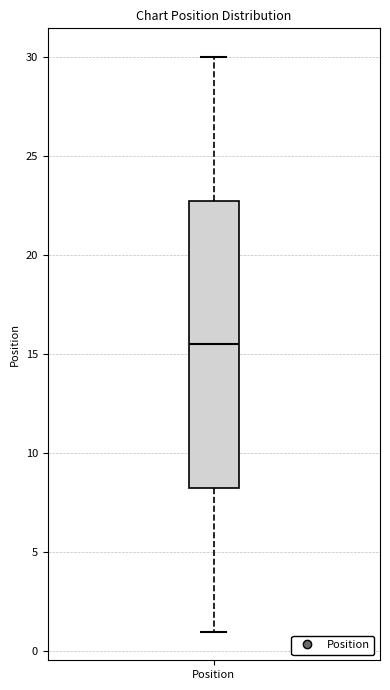

Read this box plot against the y-axis: the position of the median line, the range covered by the box, and the ends of both whiskers. The values are not printed on the chart, so give them approximately, as read against the axis.

median 15.5, box 8.5 to 23.0, whiskers 1.0 to 30.0